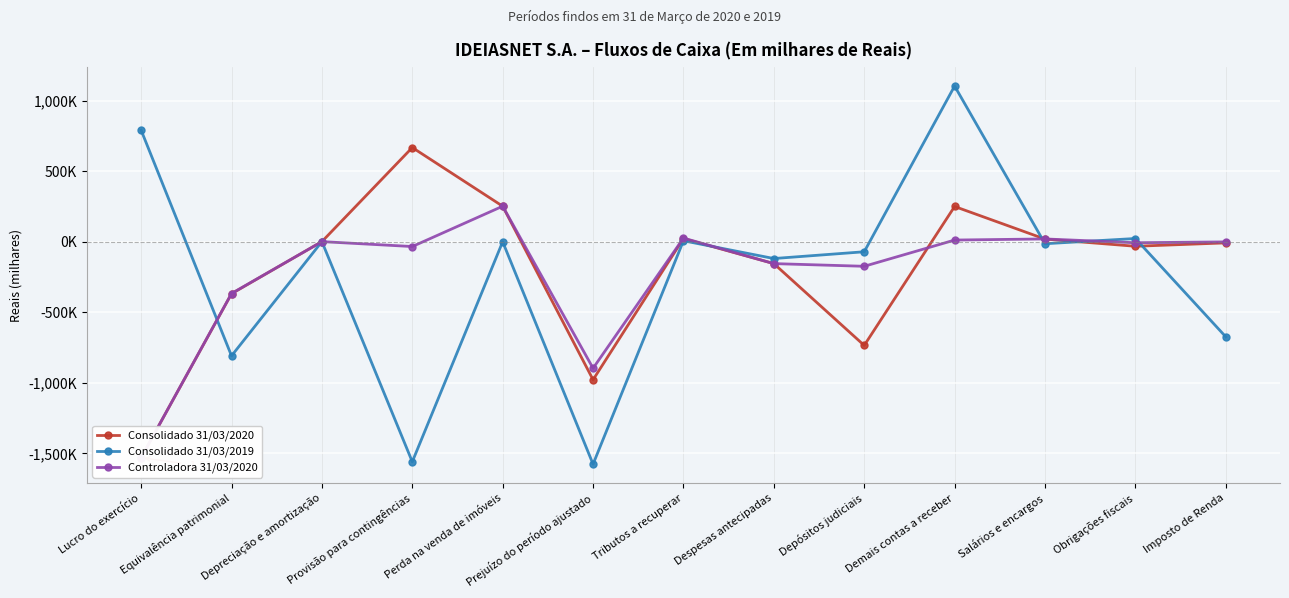

What is the label of the 11th point from the right?

Depreciação e amortização